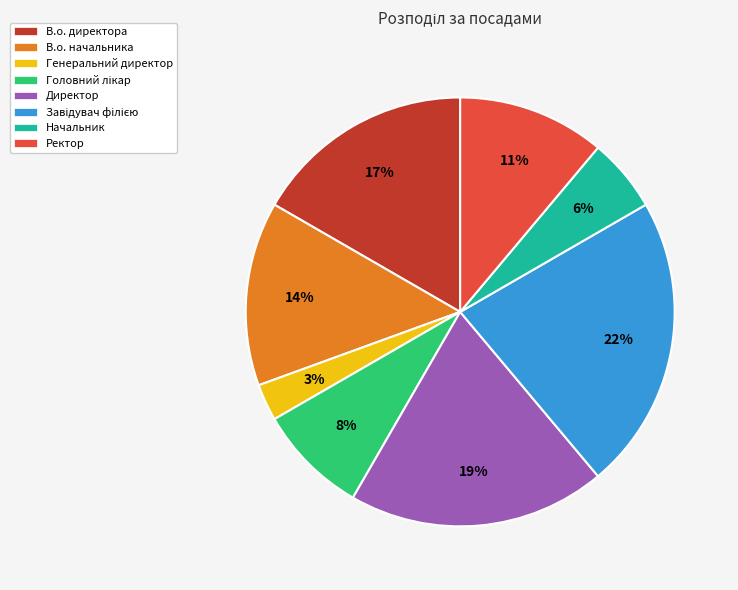

To the nearest percent, what is the difference between the Генеральний директор and Начальник slice percentages?

3%